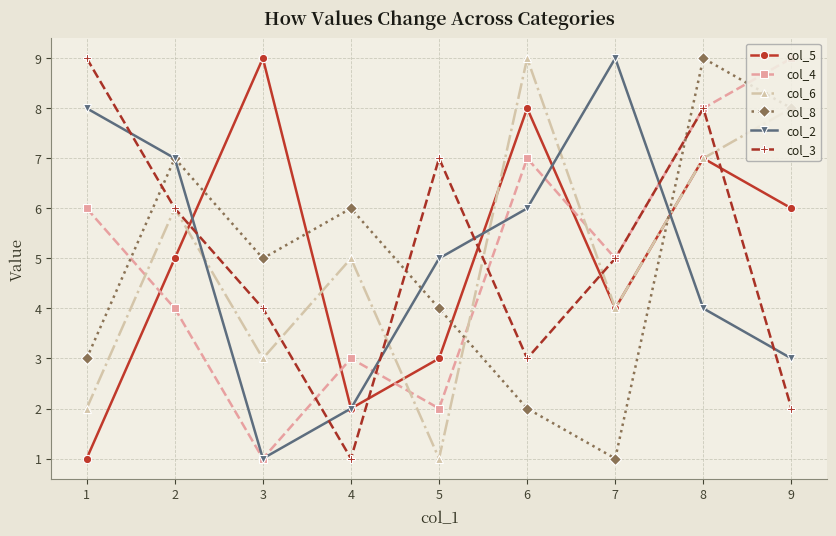

Where is the first local maximum for col_5?

3